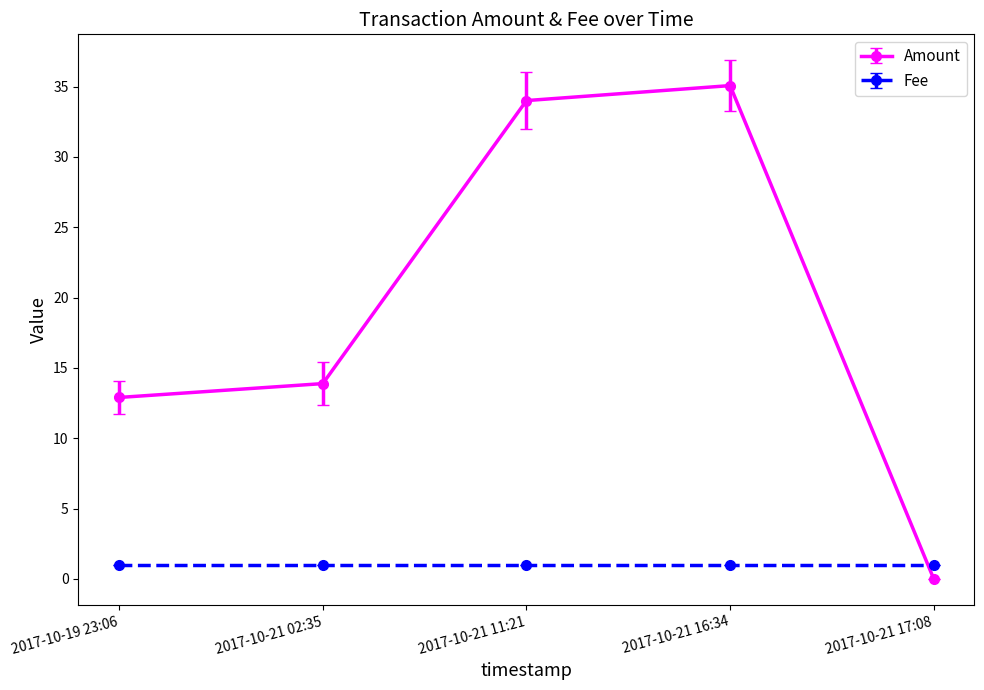

What is the sum of all Amount values?

95.8